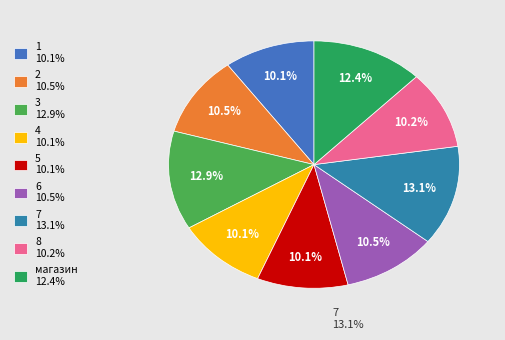

To the nearest percent, what portion does 4 represent?

10%